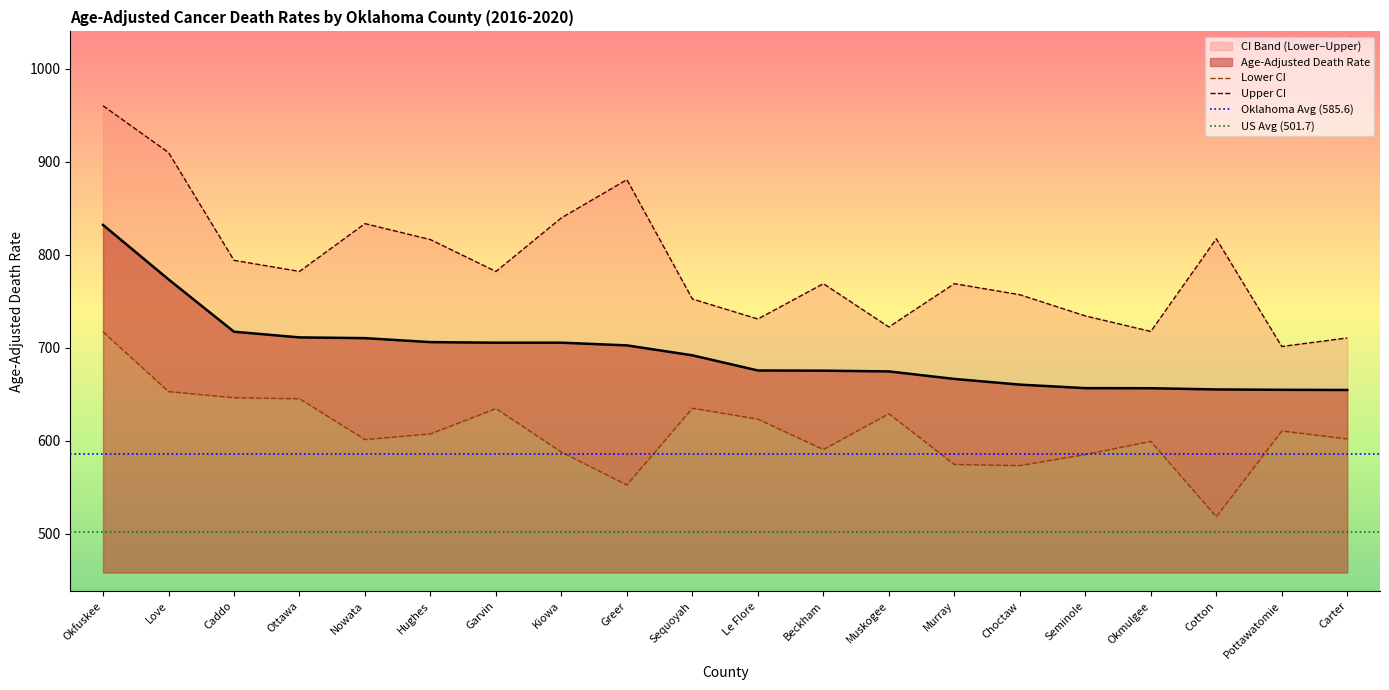

The value of Lower CI (Rate) at Okmulgee is 405.3. True or false?

False